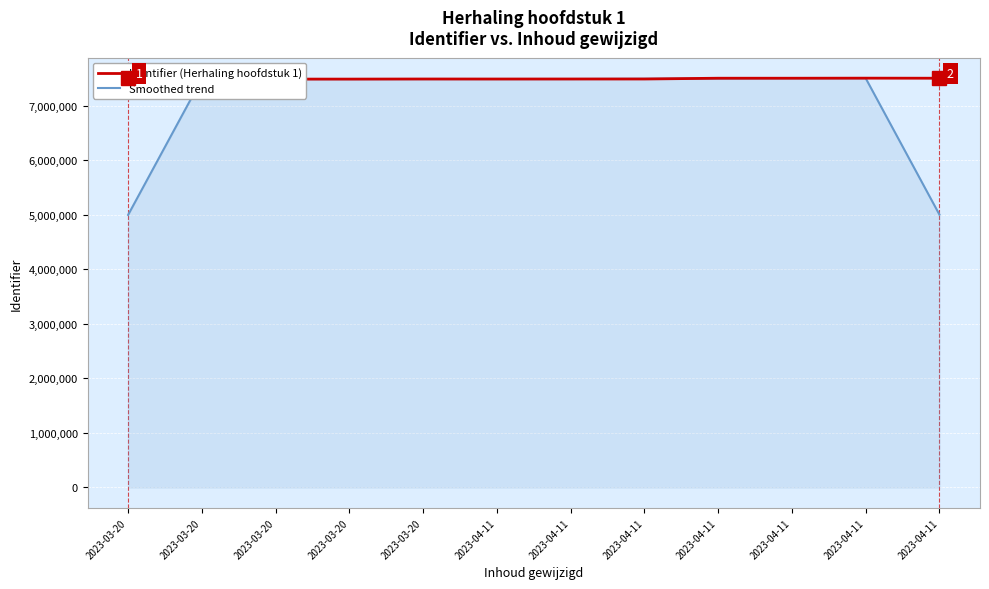

What are all the series names shown in the legend?

Identifier (Herhaling hoofdstuk 1), Smoothed trend